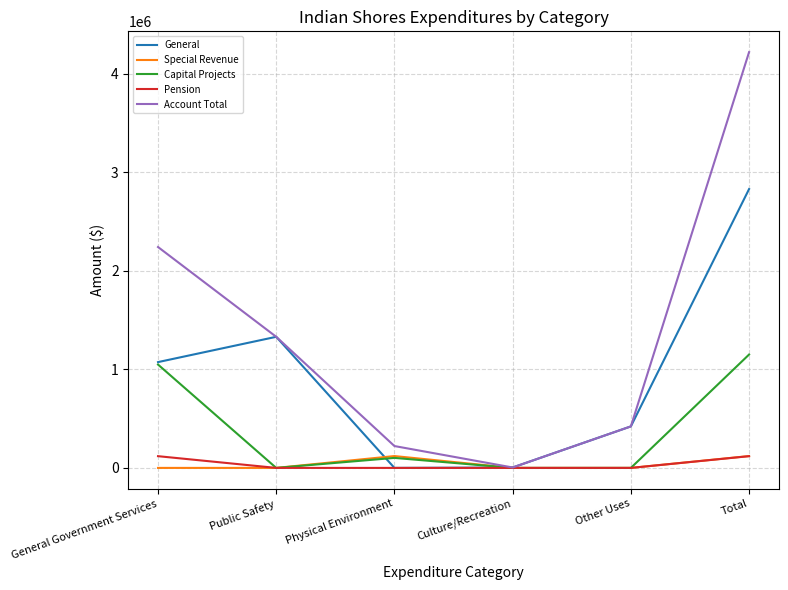

What is the approximate value of Capital Projects at Physical Environment, to the nearest 10?

101620